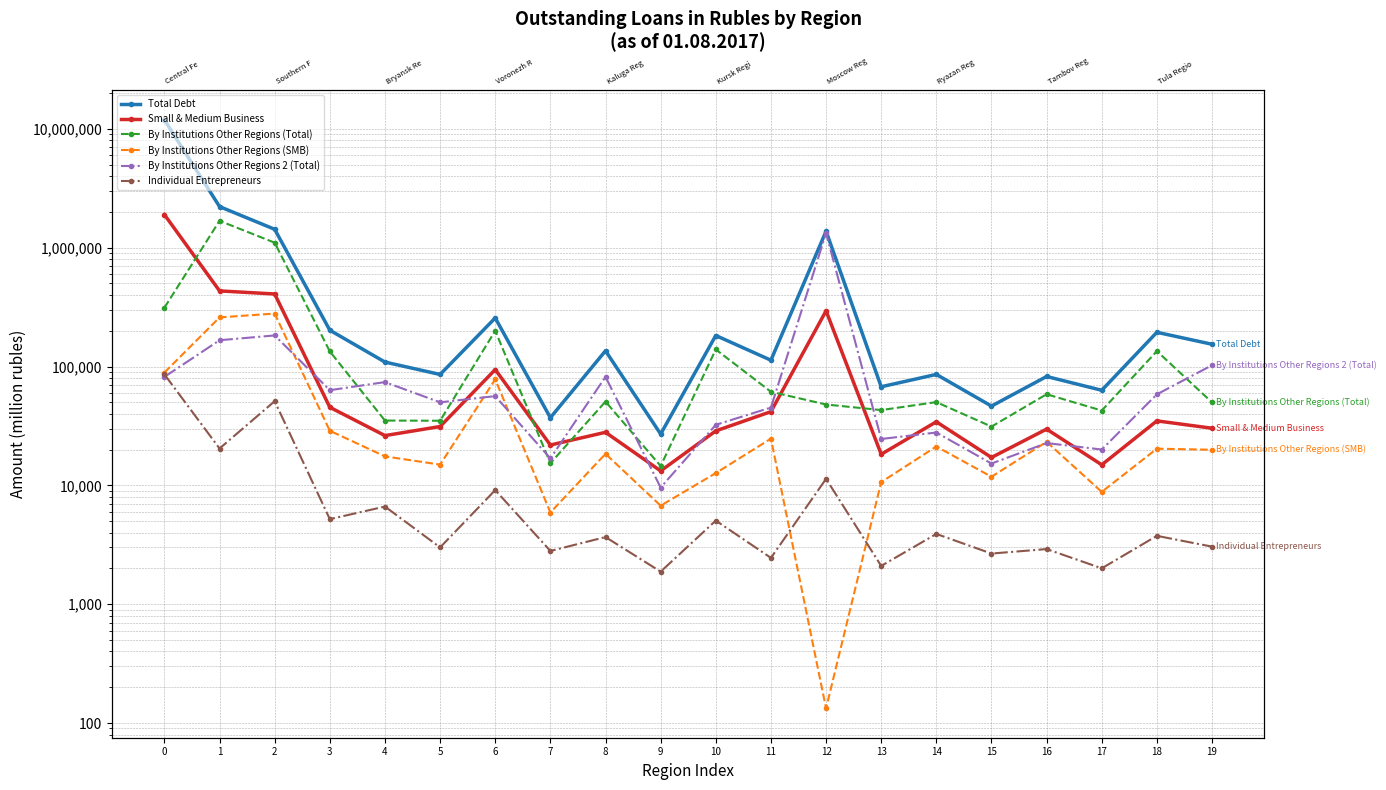

How many interior local valleys does the Individual Entrepreneurs series have?

9